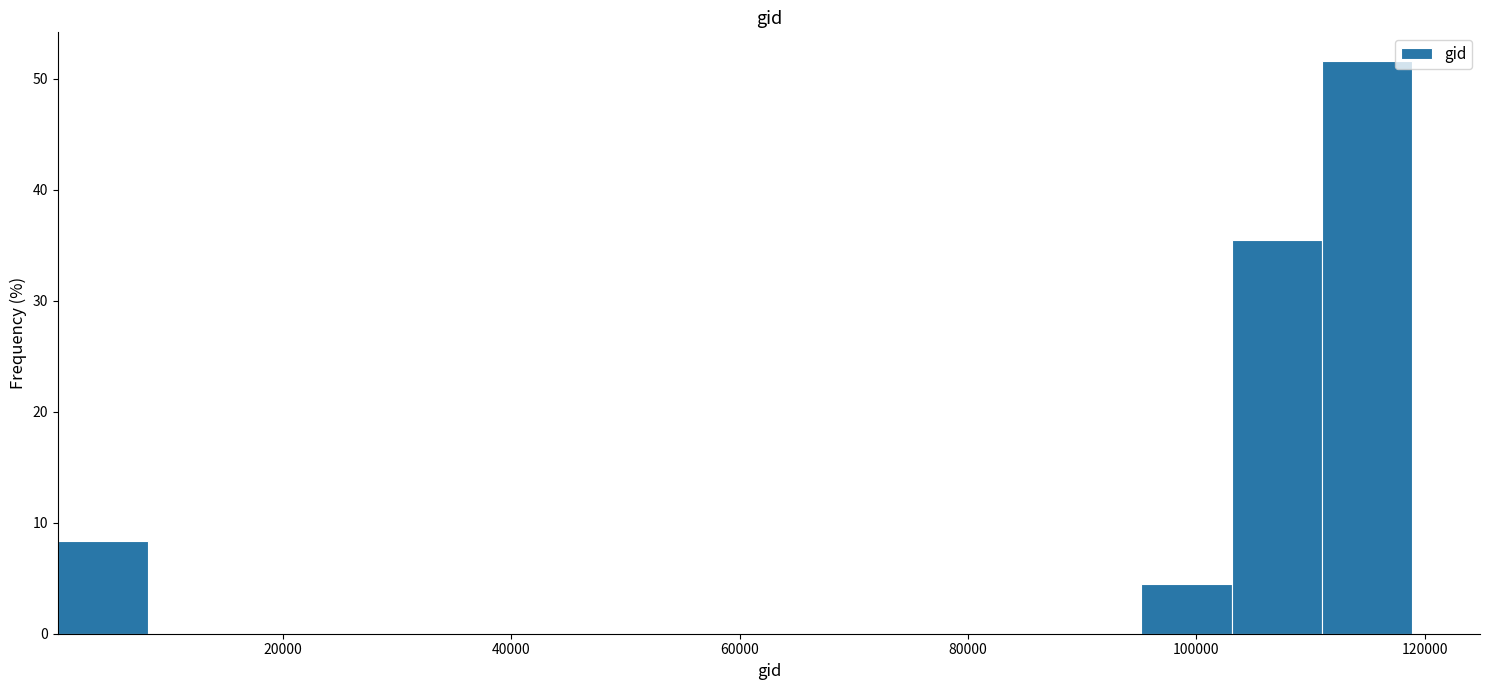

Read against the x-axis, roughly where is the centre of the tallest bar?

114000